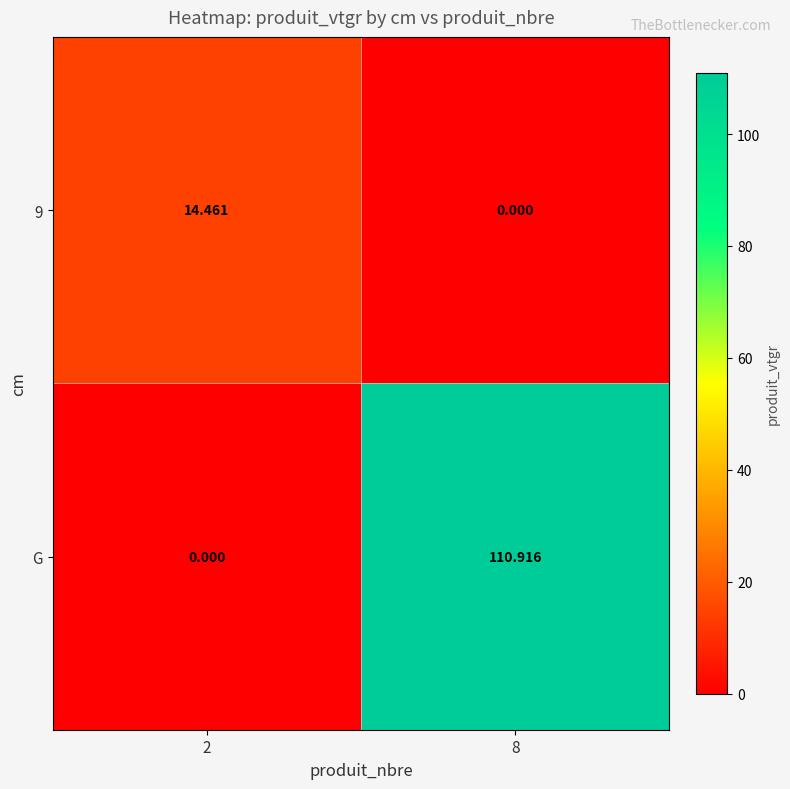

What is the difference between the highest and lowest values at 8?

110.9